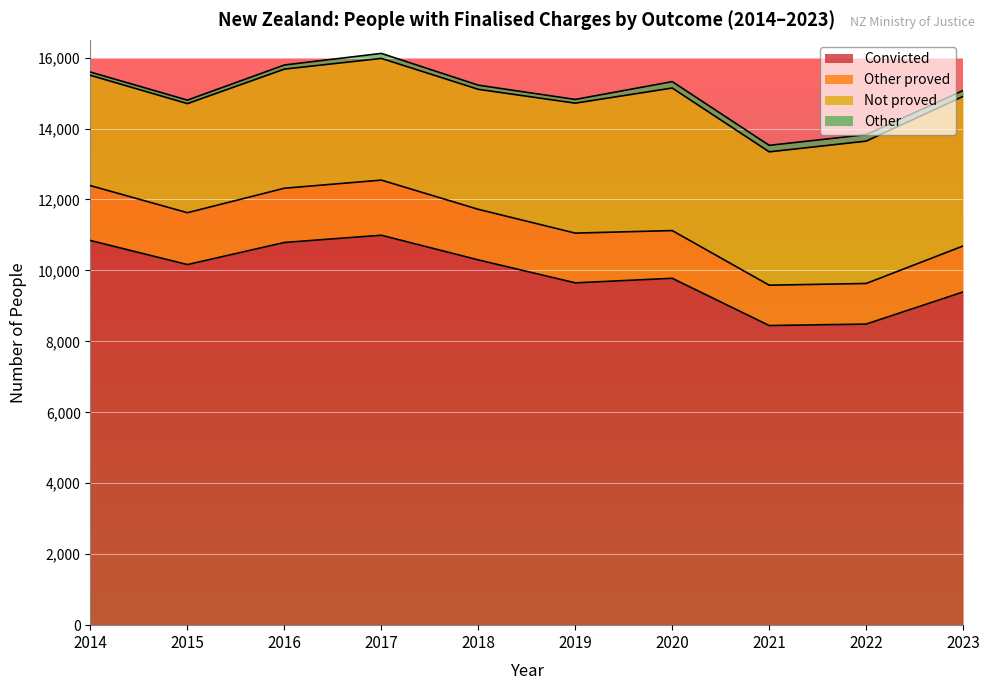

Is it true that Convicted equals 8487 at 2022?

True